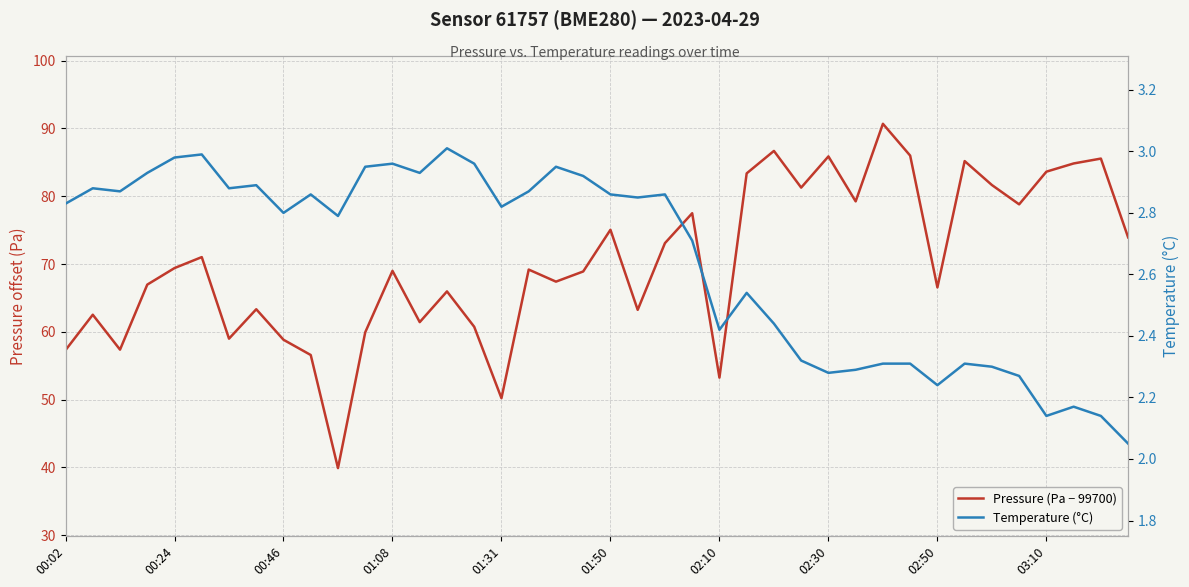

Rank the series by their maximum value, from lowest to highest.

Temperature (°C), Pressure (Pa − 99700)